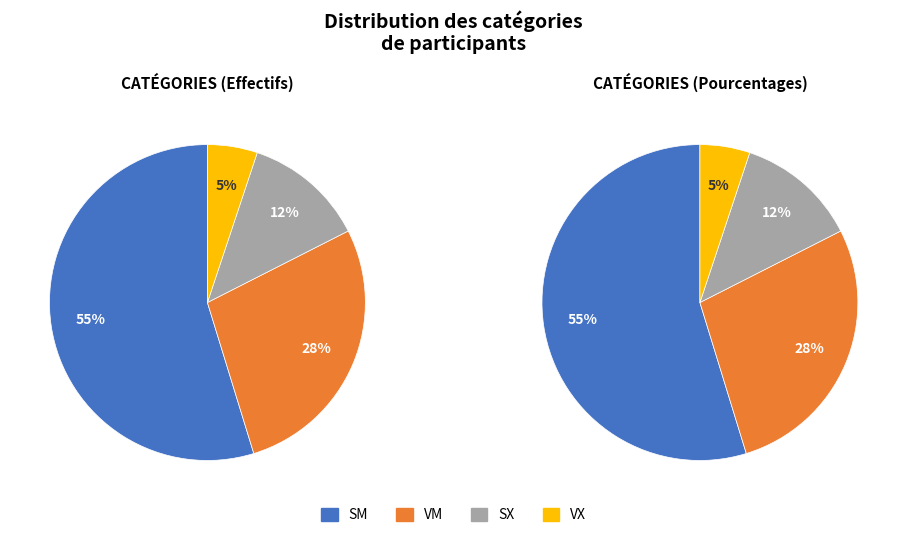

To the nearest percent, what percentage of the pie is SM?

55%